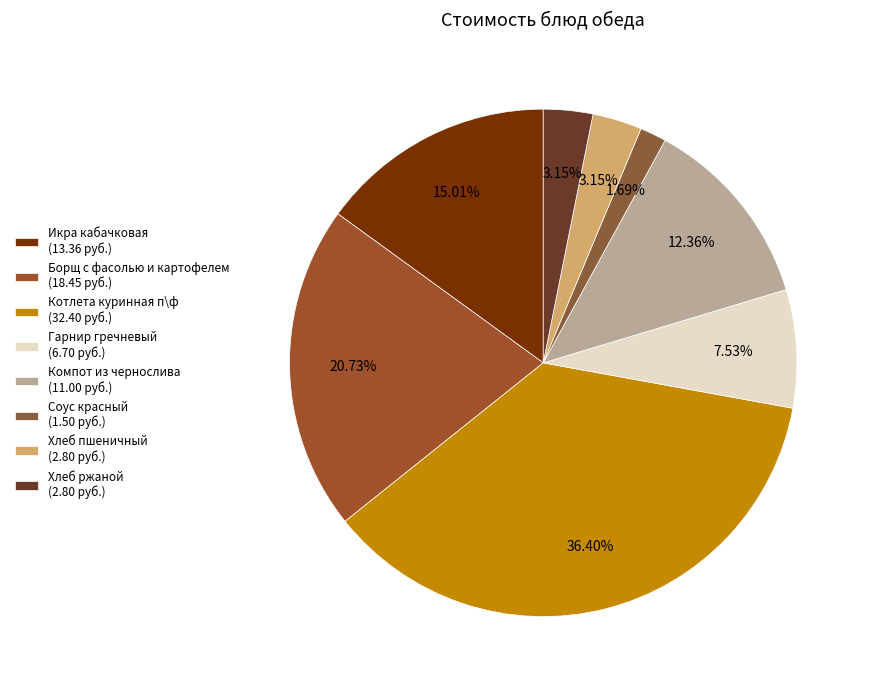

Count the number of slices in the pie.

8